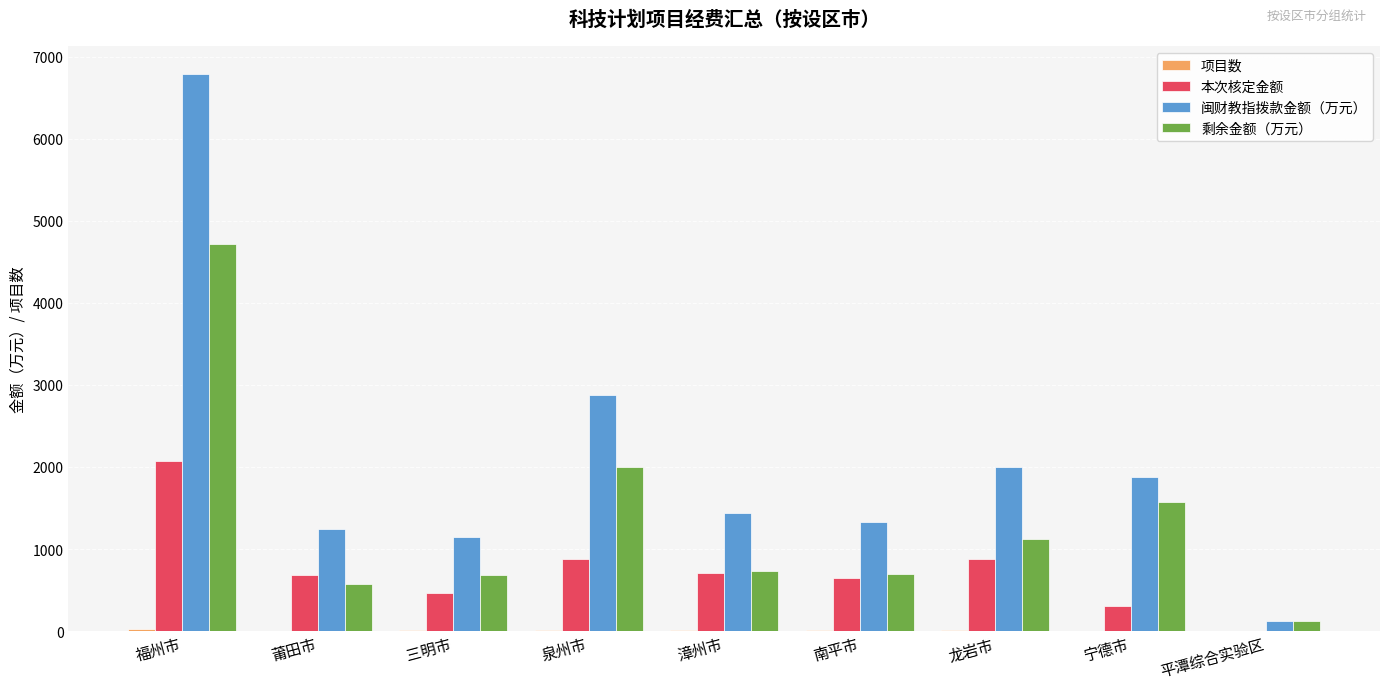

Count the number of data series in this chart.

4